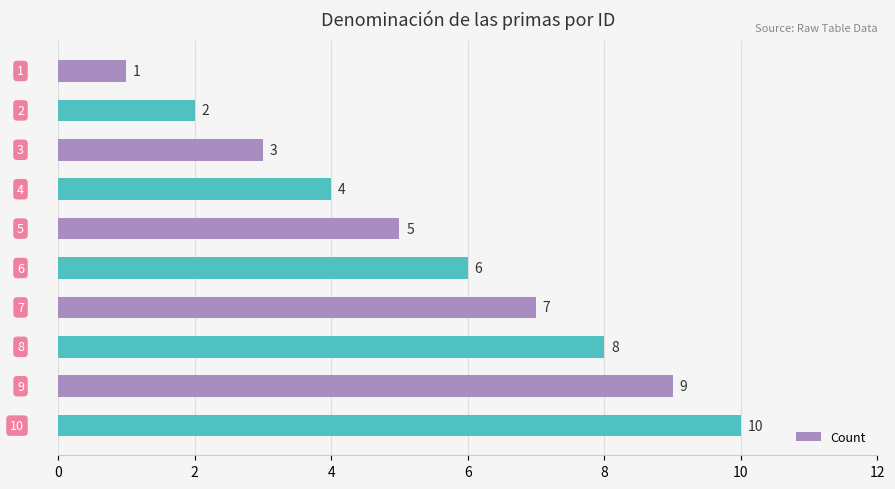

What is the greatest value displayed?

10